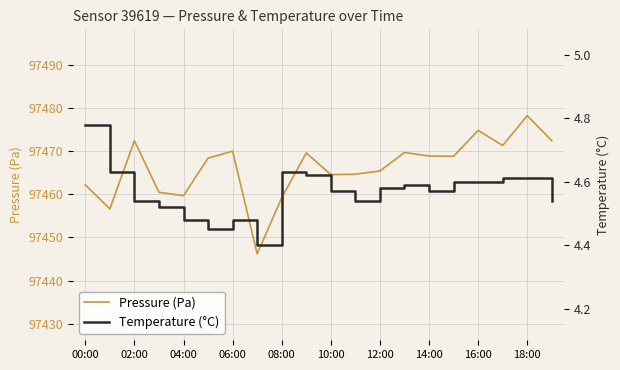

What is the total value across all series at 19?

97476.9